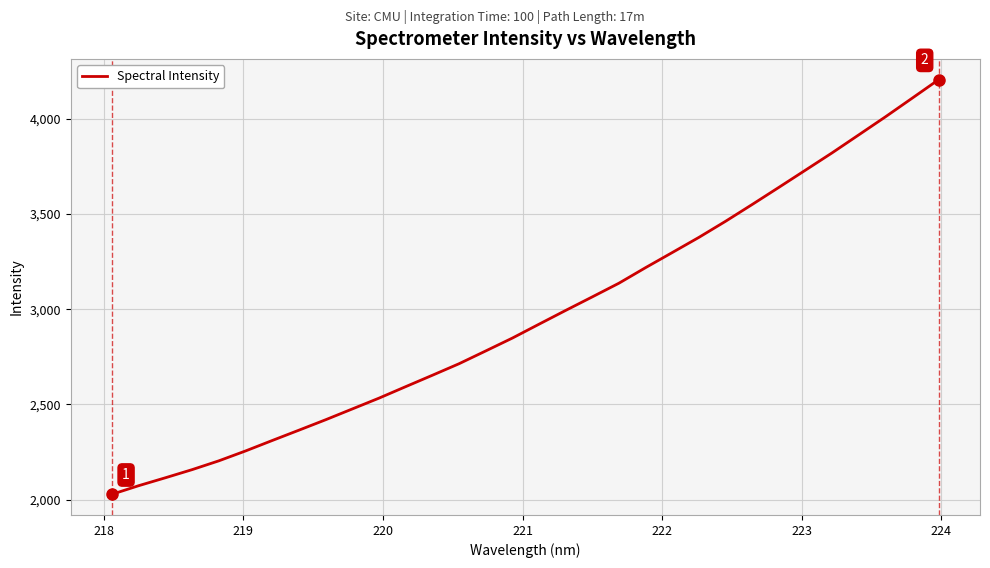

What is the difference between the maximum and minimum values?

2176.2